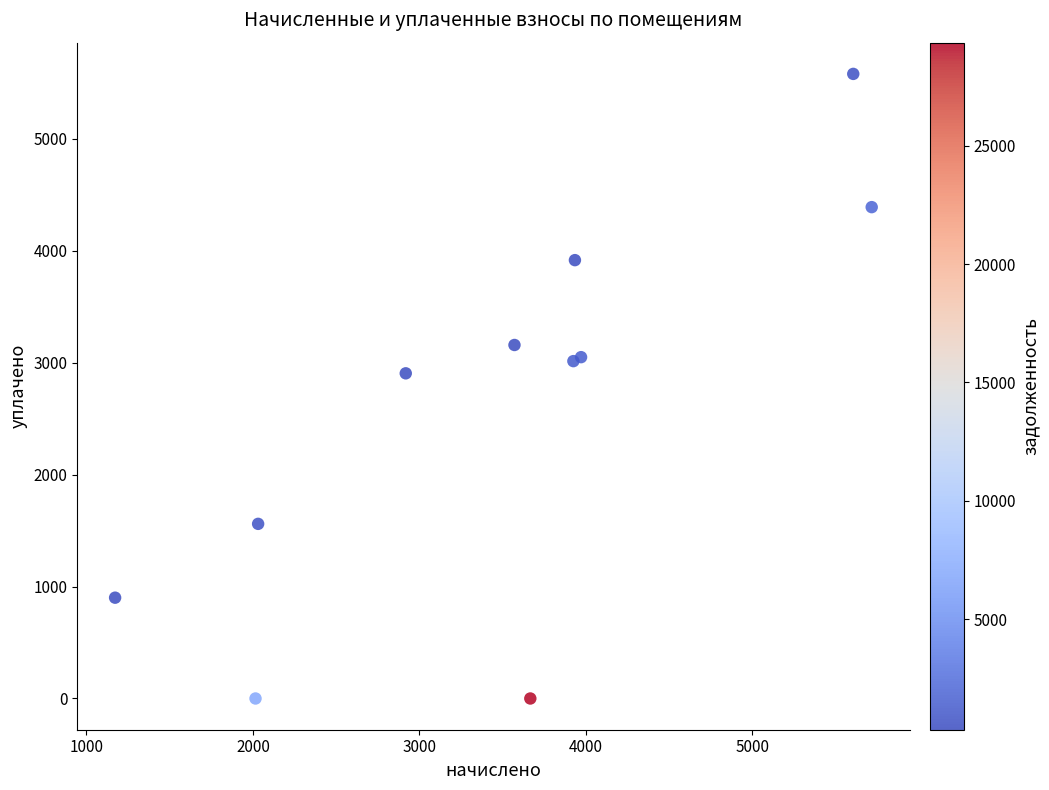

What Y value in the scatter plot is closest to 2790?

2905.7